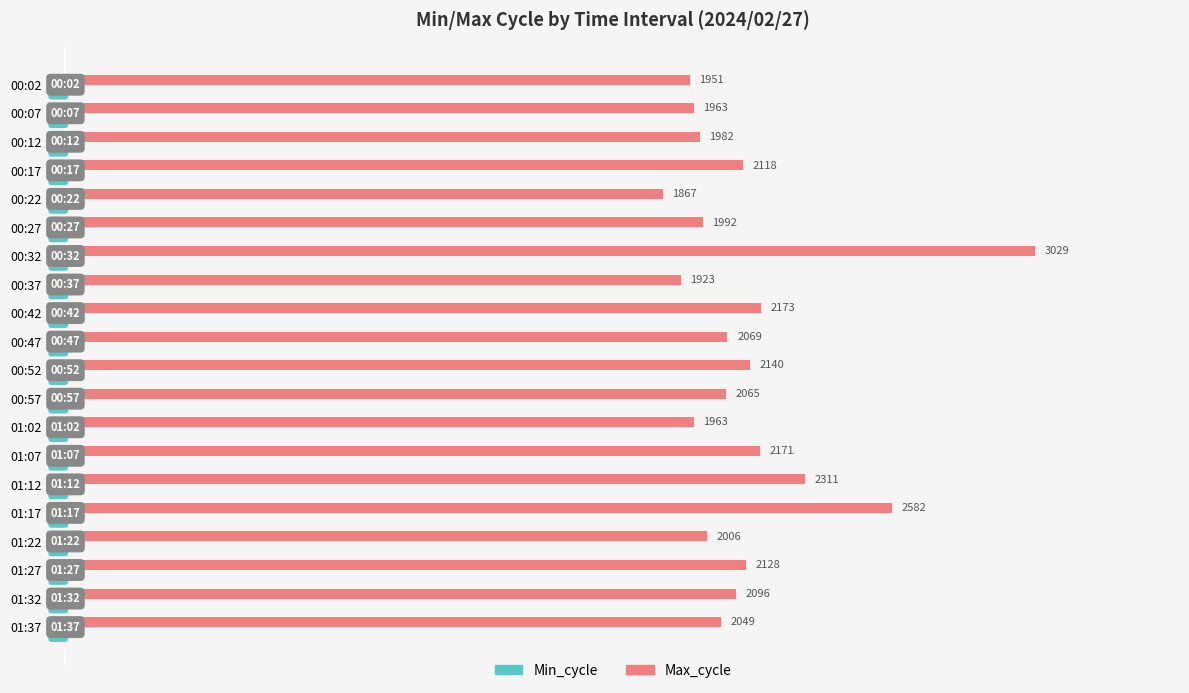

Where is Max_cycle nearest to the value 2448?

01:17